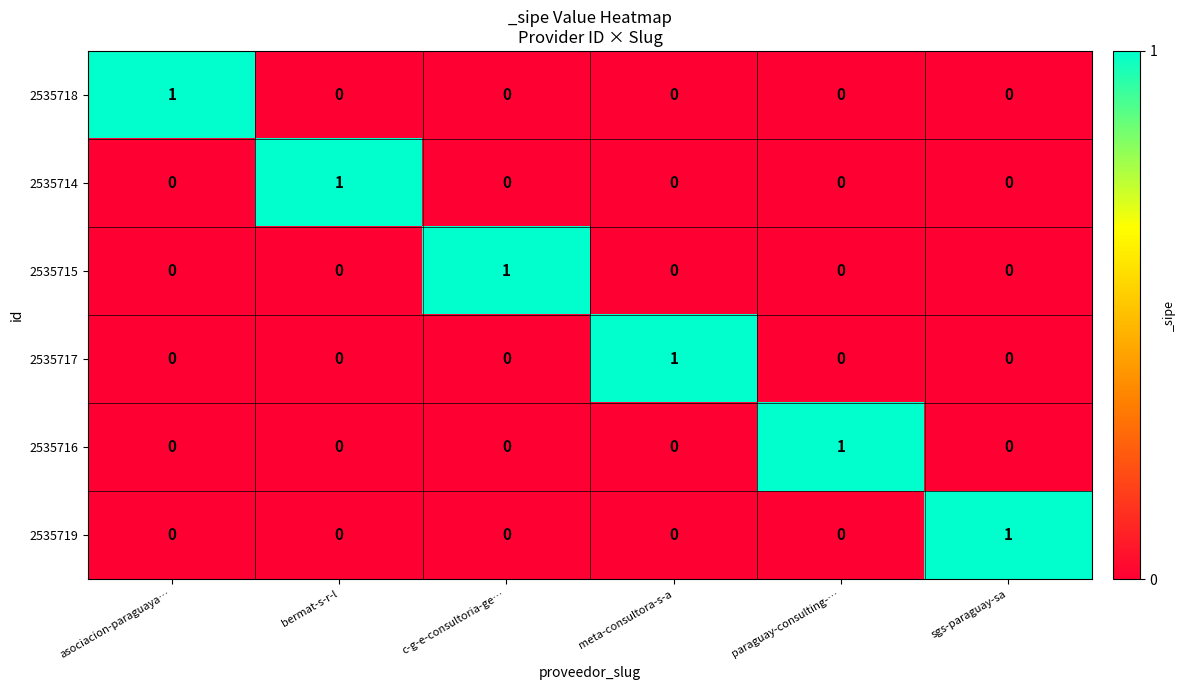

At how many categories does at least one series exceed 0?

6